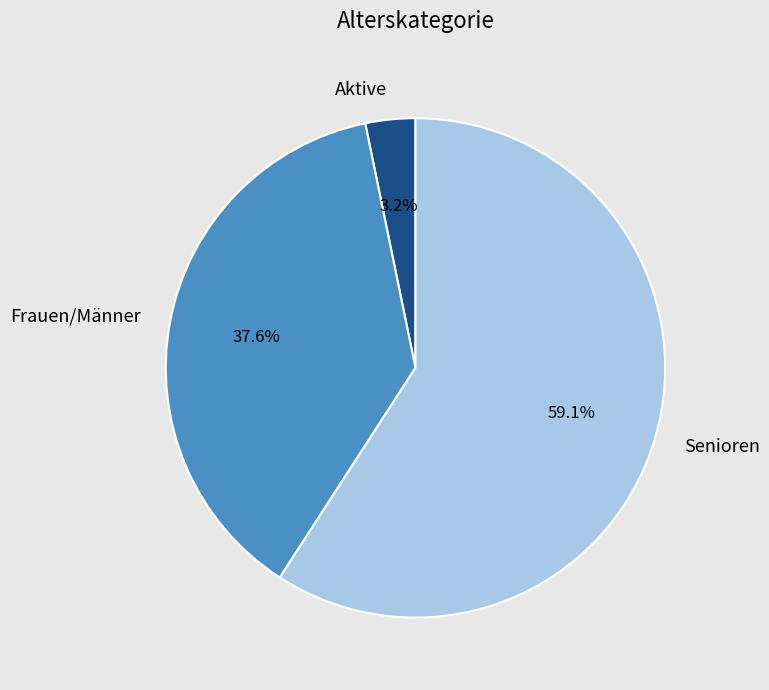

Is it true that Senioren is 66% of the pie?

False